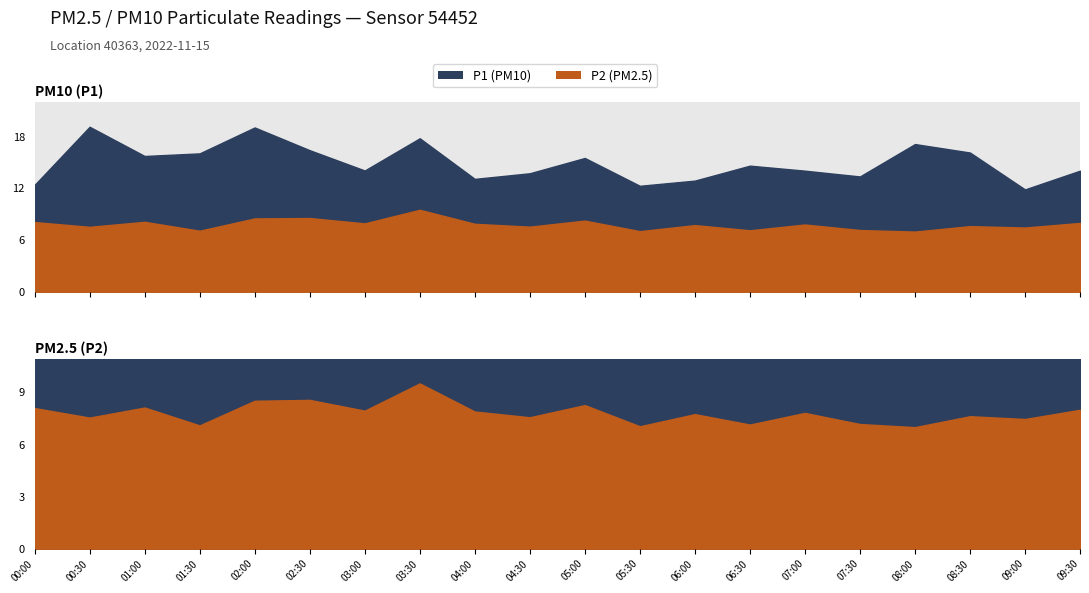

How many lines are shown in the chart?

2